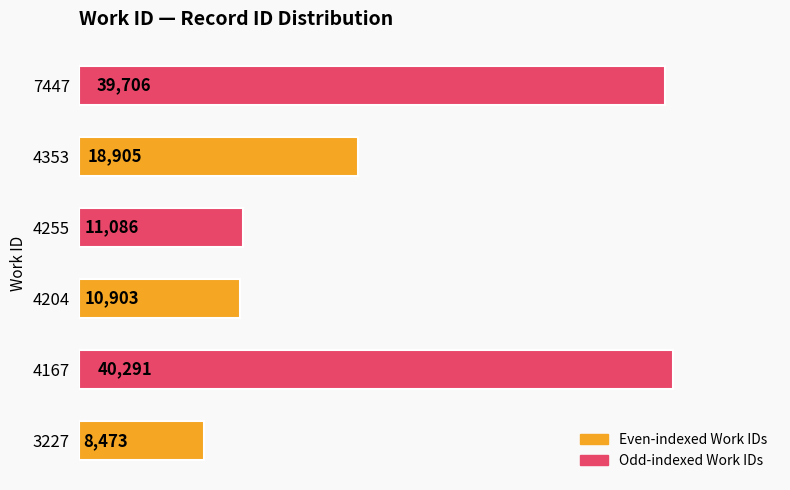

What is the sum of the values at 4167 and 7447?

79997